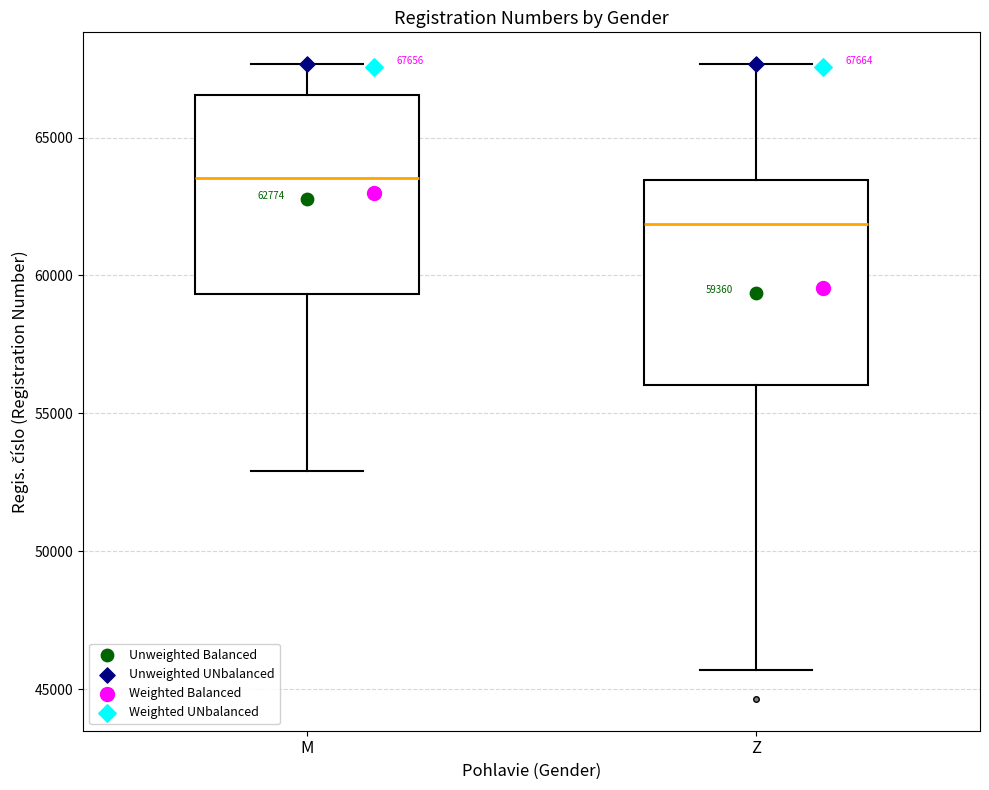

Which box's median line is the highest?

M